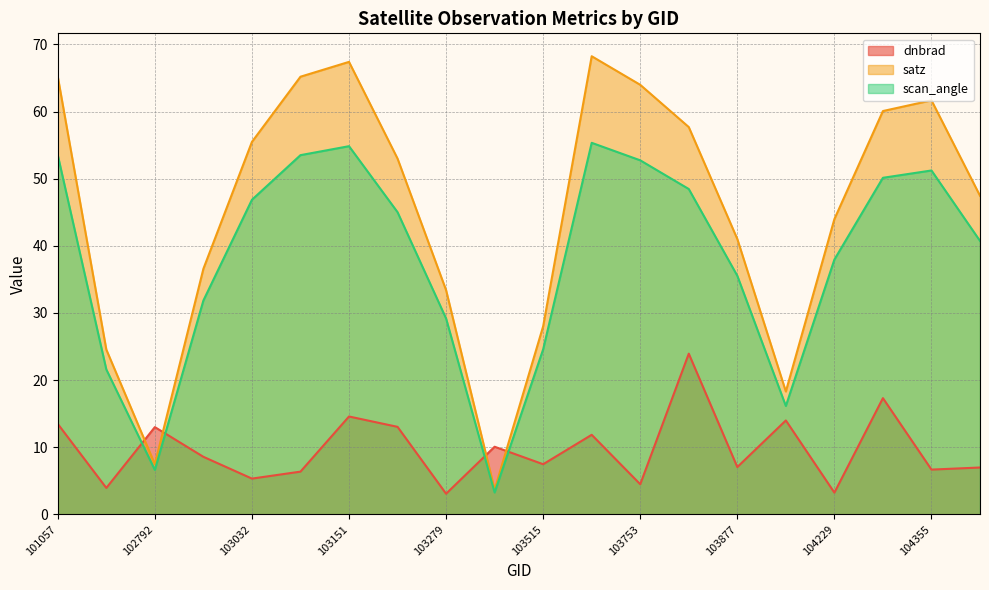

What is the average value of the dnbrad series?

9.7